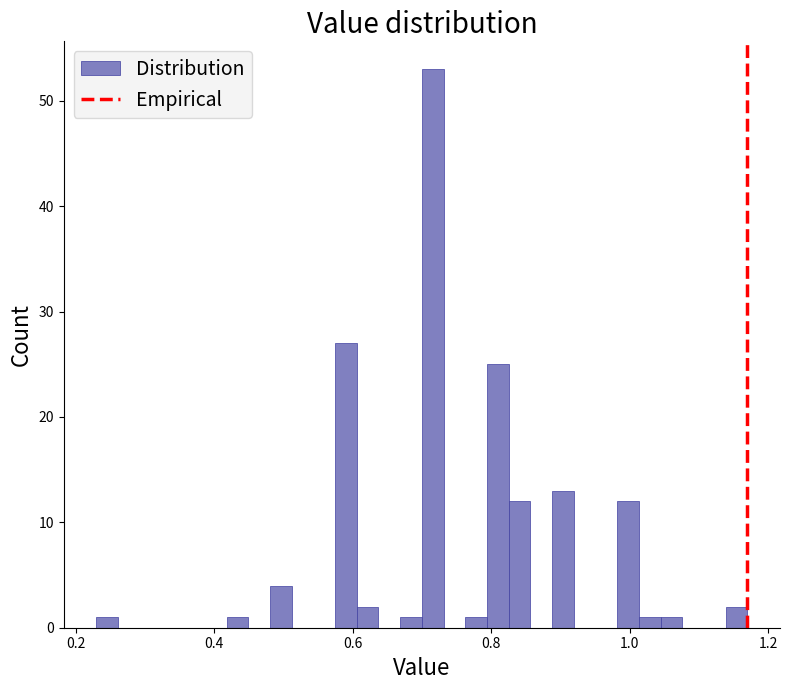

Read against the x-axis, roughly where is the centre of the tallest bar?

0.72